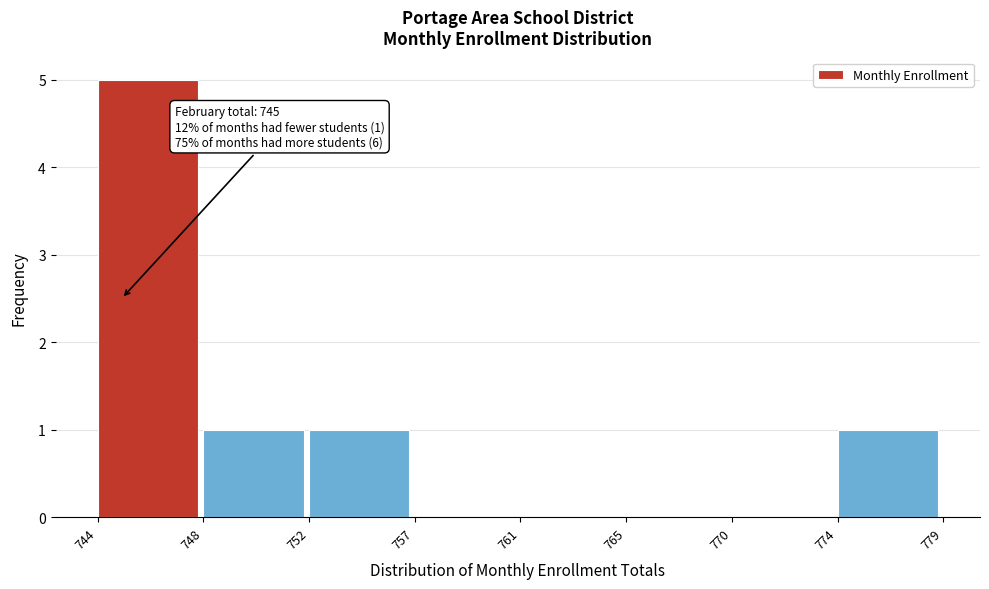

Reading right to left, extract all data points from this chart.

774=1	770=0	765=0	761=0	757=0	752=1	748=1	744=5